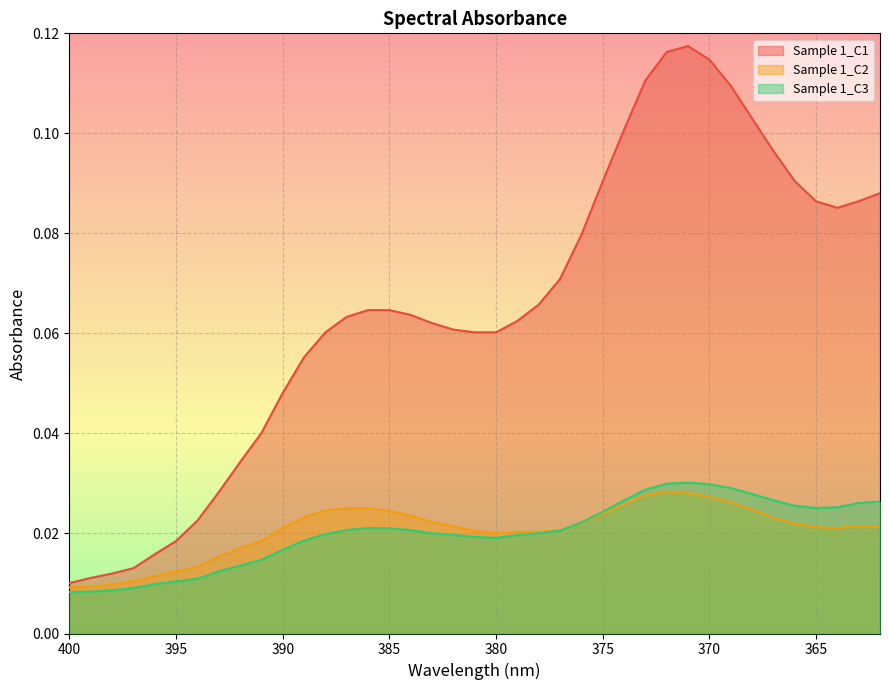

At which label is Sample 1_C3 closest to 0?

400